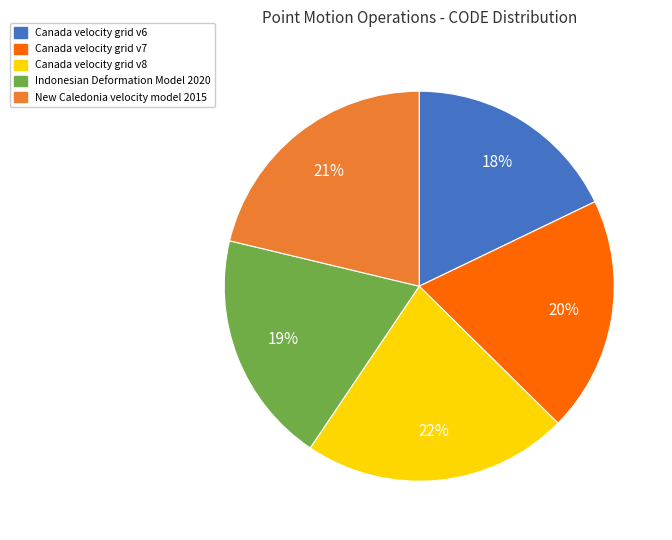

Does any single category account for the majority?

No